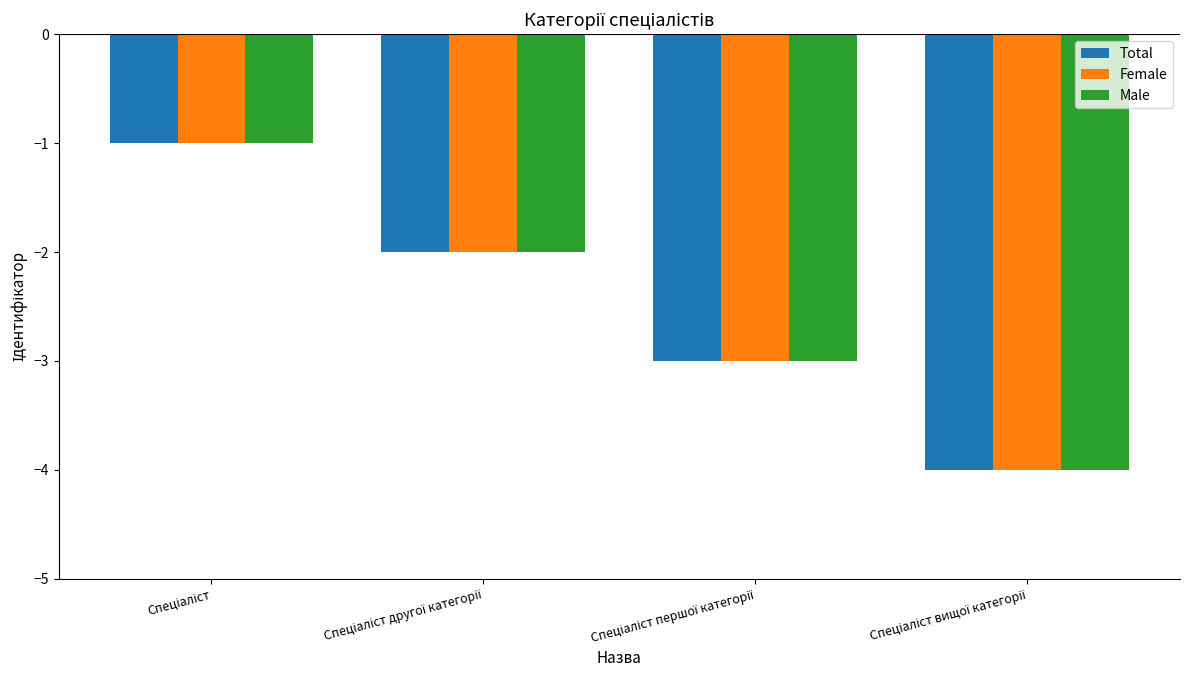

What is the difference between the maximum and minimum values in the Male series?

3